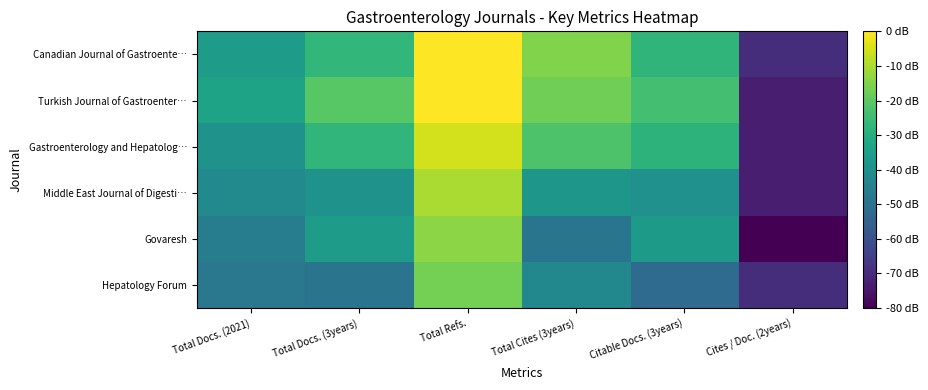

Reading left to right, transcribe all the data shown in this chart.

Canadian Journal of Gastroente…: Total Docs. (2021)=4.6	Total Docs. (3years)=5.6	Total Refs.=8.4	Total Cites (3years)=6.8	Citable Docs. (3years)=5.5	Cites / Doc. (2years)=1.1
Turkish Journal of Gastroenter…: Total Docs. (2021)=4.9	Total Docs. (3years)=6.2	Total Refs.=8.4	Total Cites (3years)=6.6	Citable Docs. (3years)=5.9	Cites / Doc. (2years)=0.7
Gastroenterology and Hepatolog…: Total Docs. (2021)=4.3	Total Docs. (3years)=5.5	Total Refs.=7.8	Total Cites (3years)=6.0	Citable Docs. (3years)=5.4	Cites / Doc. (2years)=0.7
Middle East Journal of Digesti…: Total Docs. (2021)=4.0	Total Docs. (3years)=4.3	Total Refs.=7.3	Total Cites (3years)=4.4	Citable Docs. (3years)=4.2	Cites / Doc. (2years)=0.7
Govaresh: Total Docs. (2021)=3.5	Total Docs. (3years)=4.6	Total Refs.=6.9	Total Cites (3years)=3.3	Citable Docs. (3years)=4.6	Cites / Doc. (2years)=0.0
Hepatology Forum: Total Docs. (2021)=3.4	Total Docs. (3years)=3.2	Total Refs.=6.6	Total Cites (3years)=3.9	Citable Docs. (3years)=2.9	Cites / Doc. (2years)=1.1